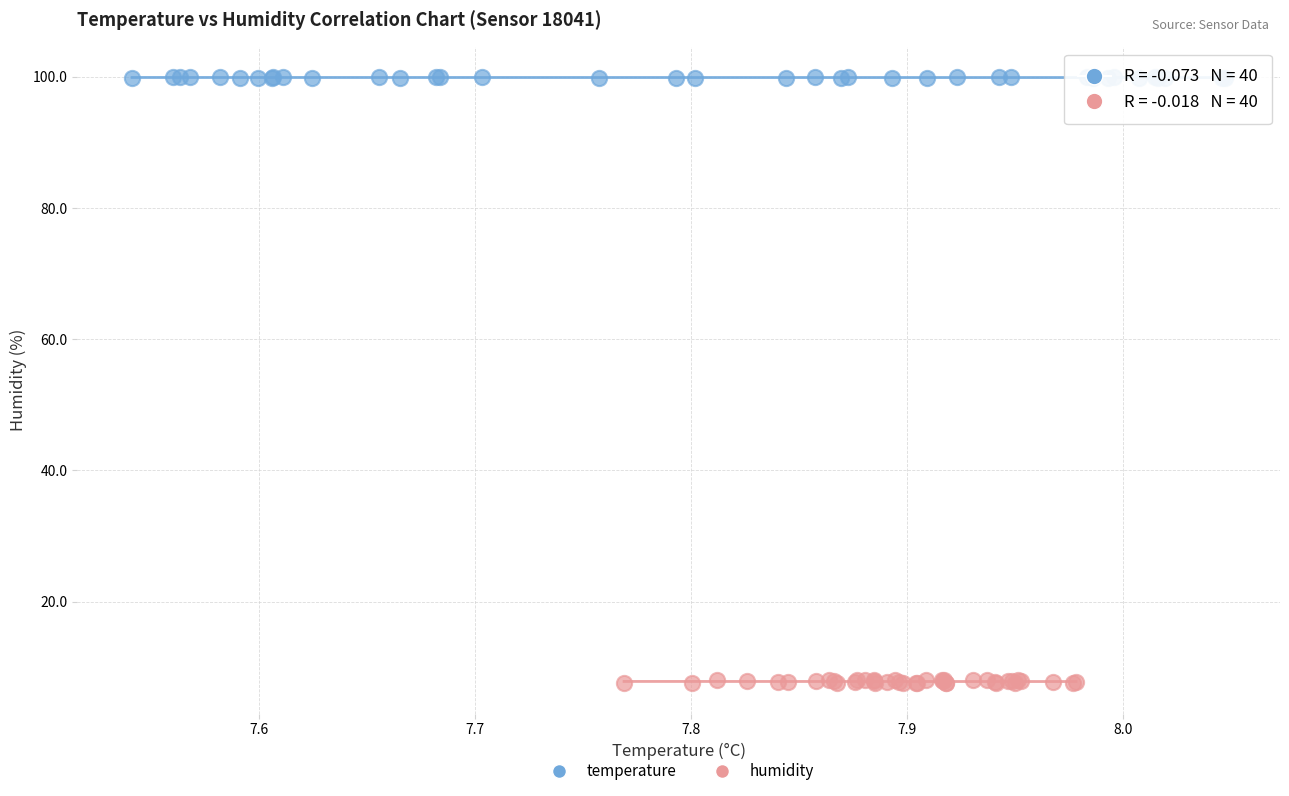

Which series reaches the maximum Y coordinate?

temperature